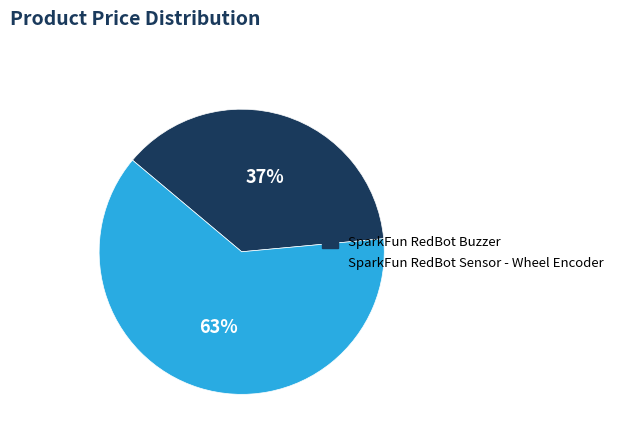

What is the largest slice in the pie chart?

SparkFun RedBot Sensor - Wheel Encoder